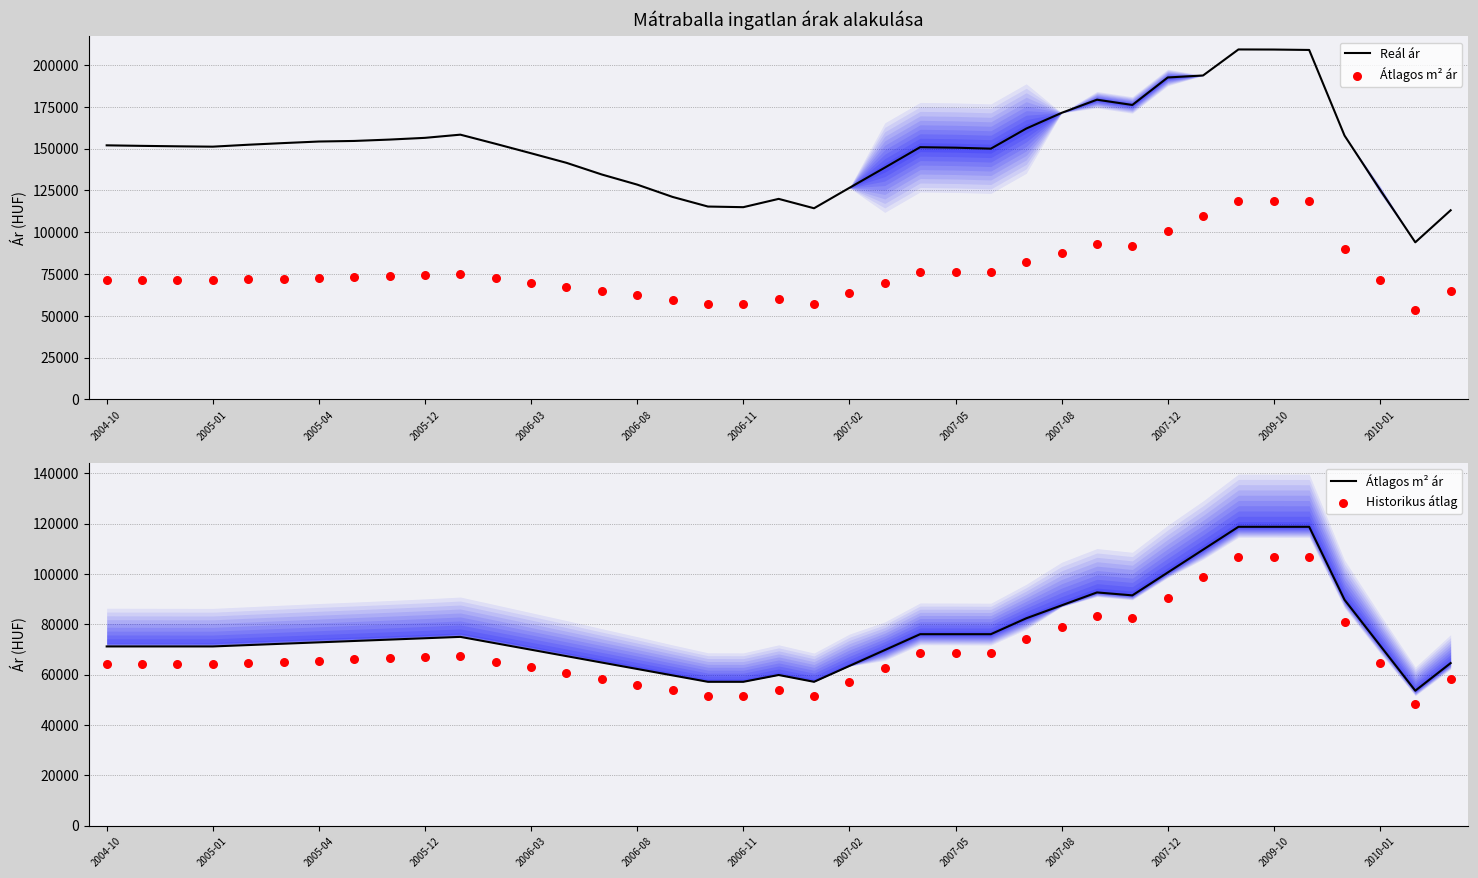

At which category is the sum across all series the highest?

32